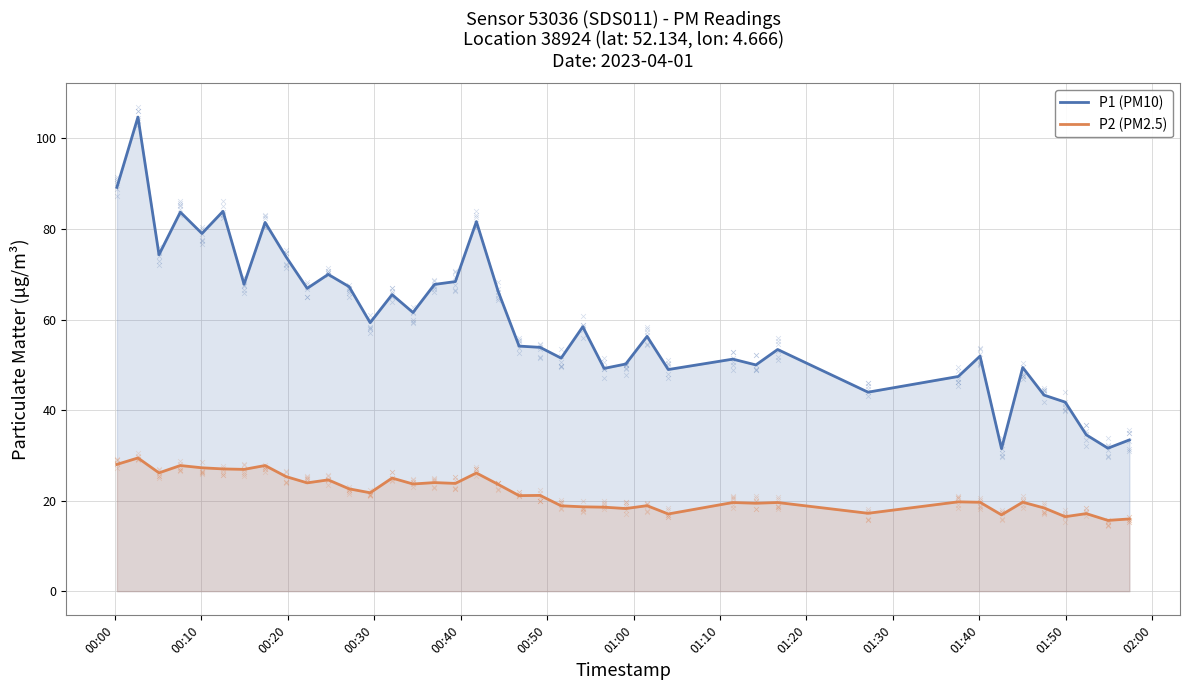

Which series contains the lowest Y value?

P2 (PM2.5)